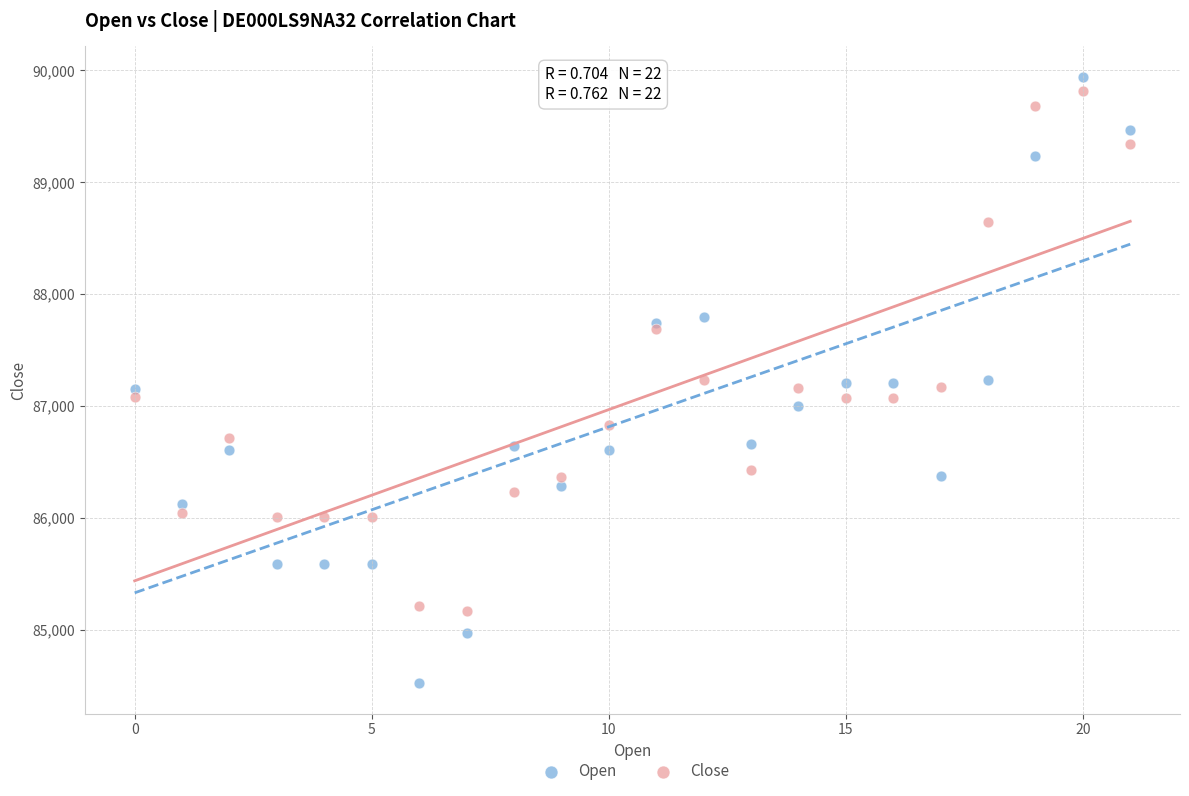

Which series has the largest Y range (max minus min)?

Open